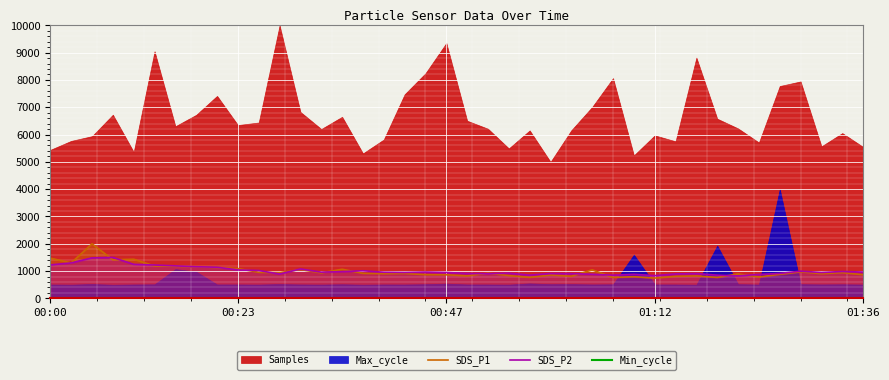

Where does the SDS_P1 series first go above 918?

00:00